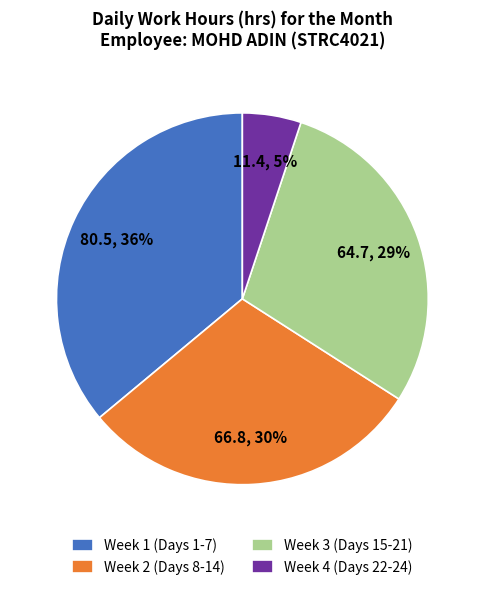

Is there any slice that represents more than half of the pie?

No